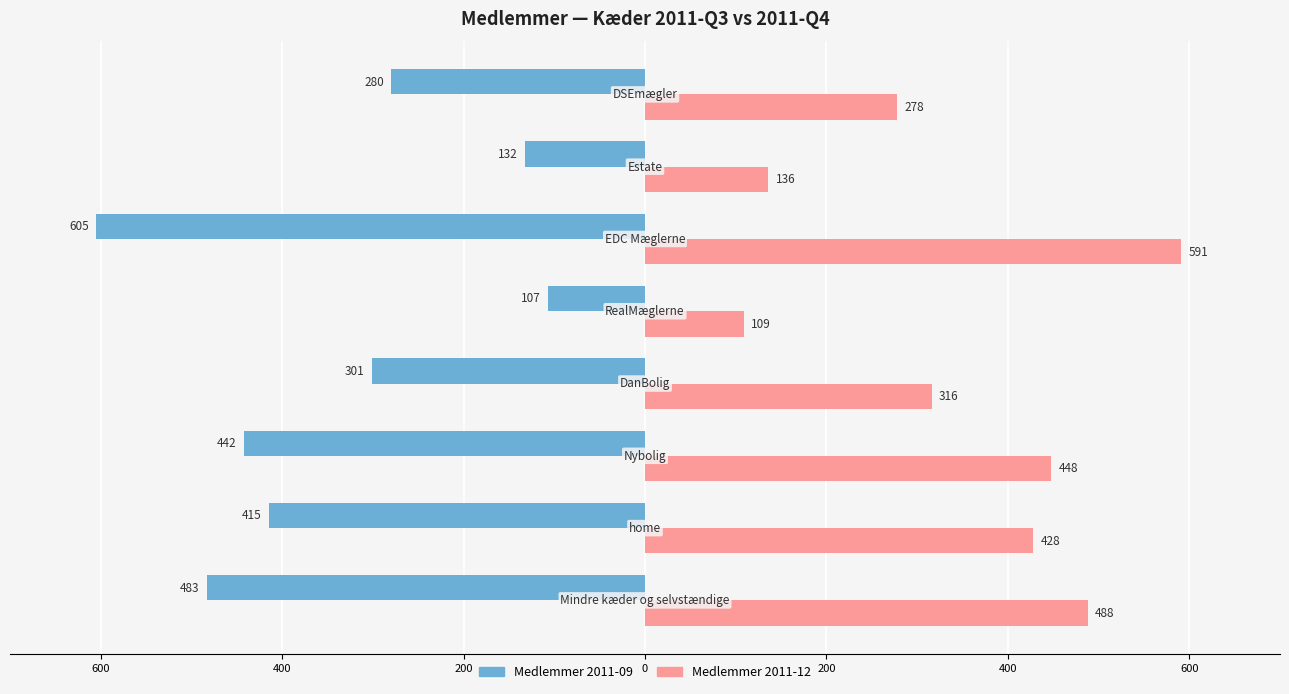

What are all the series names shown in the legend?

Medlemmer 2011-09, Medlemmer 2011-12